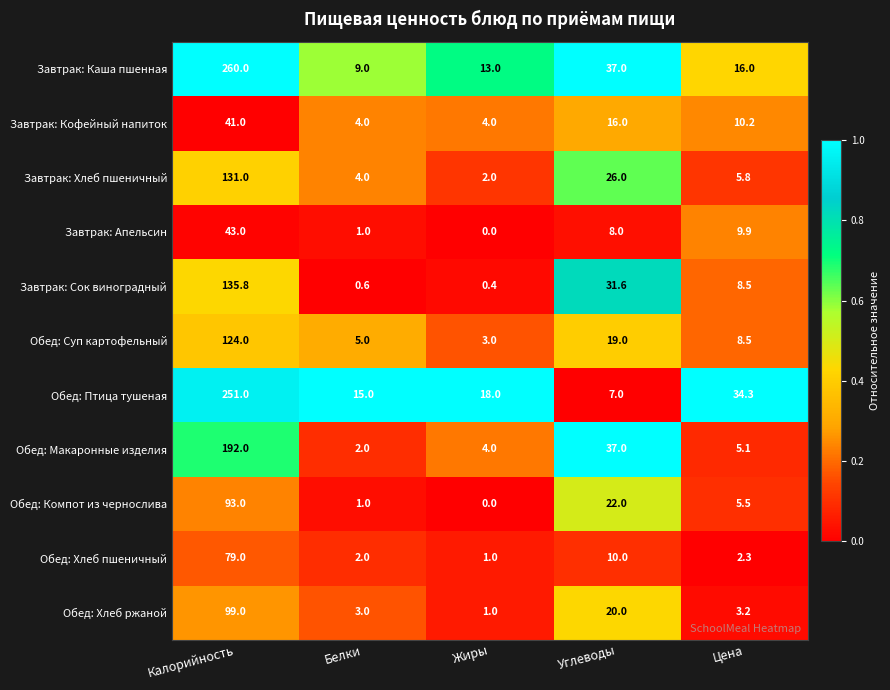

Is it true that Завтрак: Сок виноградный equals 22.0 at Углеводы?

False